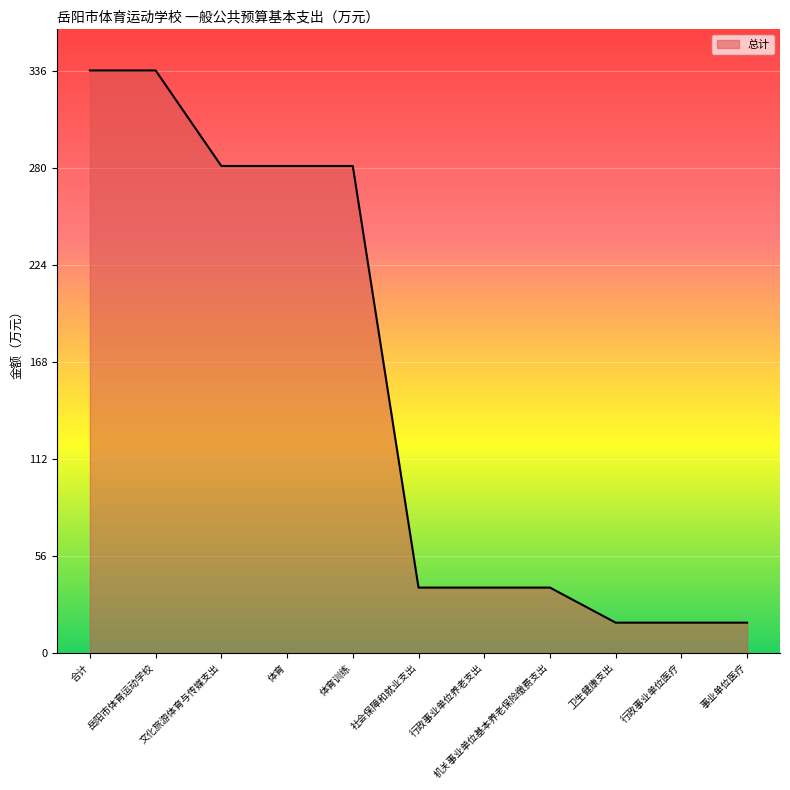

Count the number of values greater than 37.

8